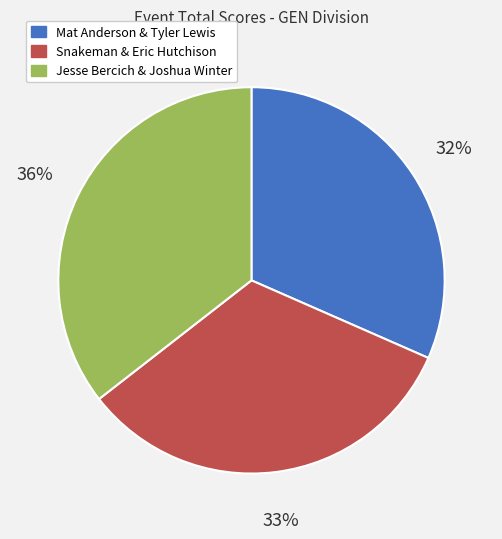

What is the ratio of the value at Mat Anderson & Tyler Lewis to the value at Jesse Bercich & Joshua Winter?

0.9